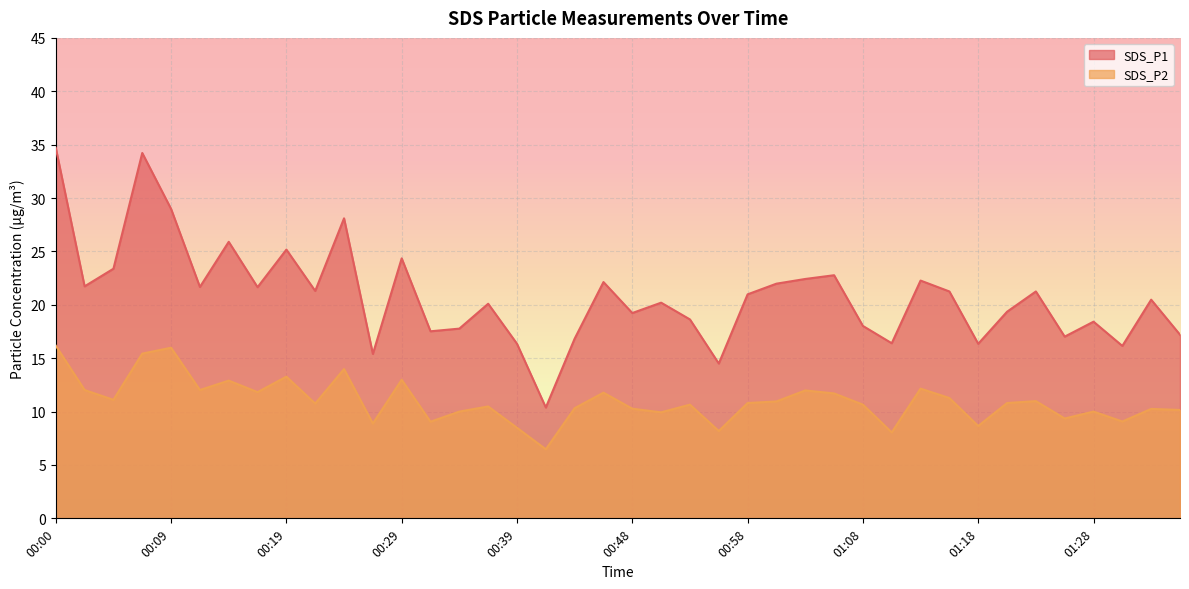

Reading left to right, transcribe all the data shown in this chart.

SDS_P1: 34.7	21.7	23.4	34.2	29.0	21.7	25.9	21.6	25.2	21.3	28.1	15.4	24.4	17.5	17.8	20.1	16.4	10.4	16.8	22.1	19.2	20.2	18.6	14.5	21.0	22.0	22.4	22.8	18.0	16.4	22.3	21.2	16.4	19.4	21.2	17.0	18.4	16.1	20.5	17.2
SDS_P2: 16.2	12.0	11.1	15.4	16.0	12.0	12.9	11.8	13.3	10.8	14.0	8.9	13.0	9.1	10.0	10.5	8.5	6.5	10.3	11.8	10.3	9.9	10.7	8.2	10.8	10.9	12.0	11.7	10.7	8.1	12.2	11.3	8.7	10.8	11.0	9.3	10.0	9.1	10.2	10.2